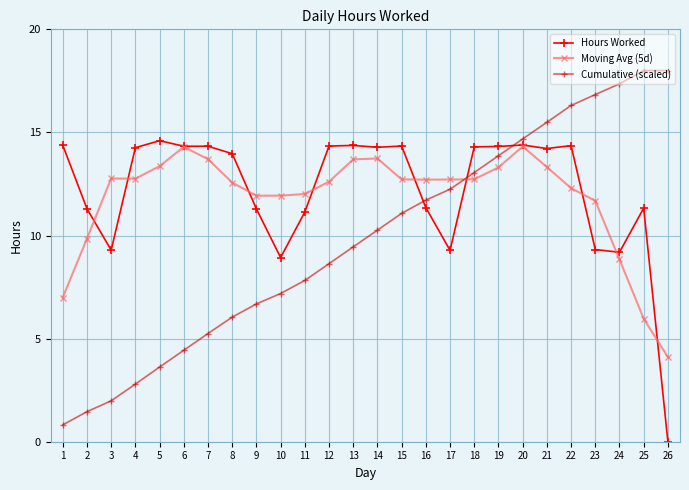

True or false: Hours Worked has more than 1 interior local peaks.

True